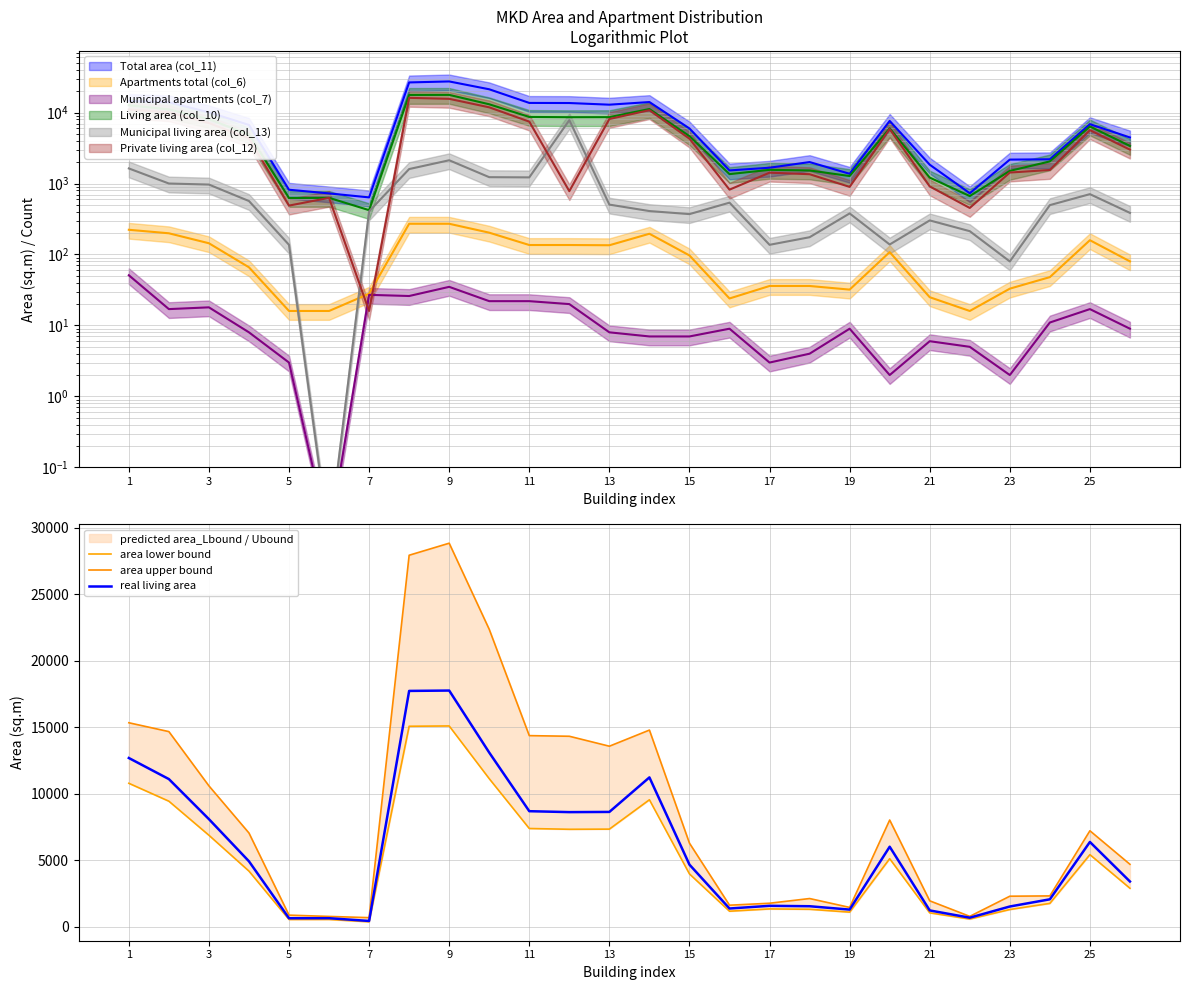

The real living area series shows 12677.9 at 1. True or false?

True